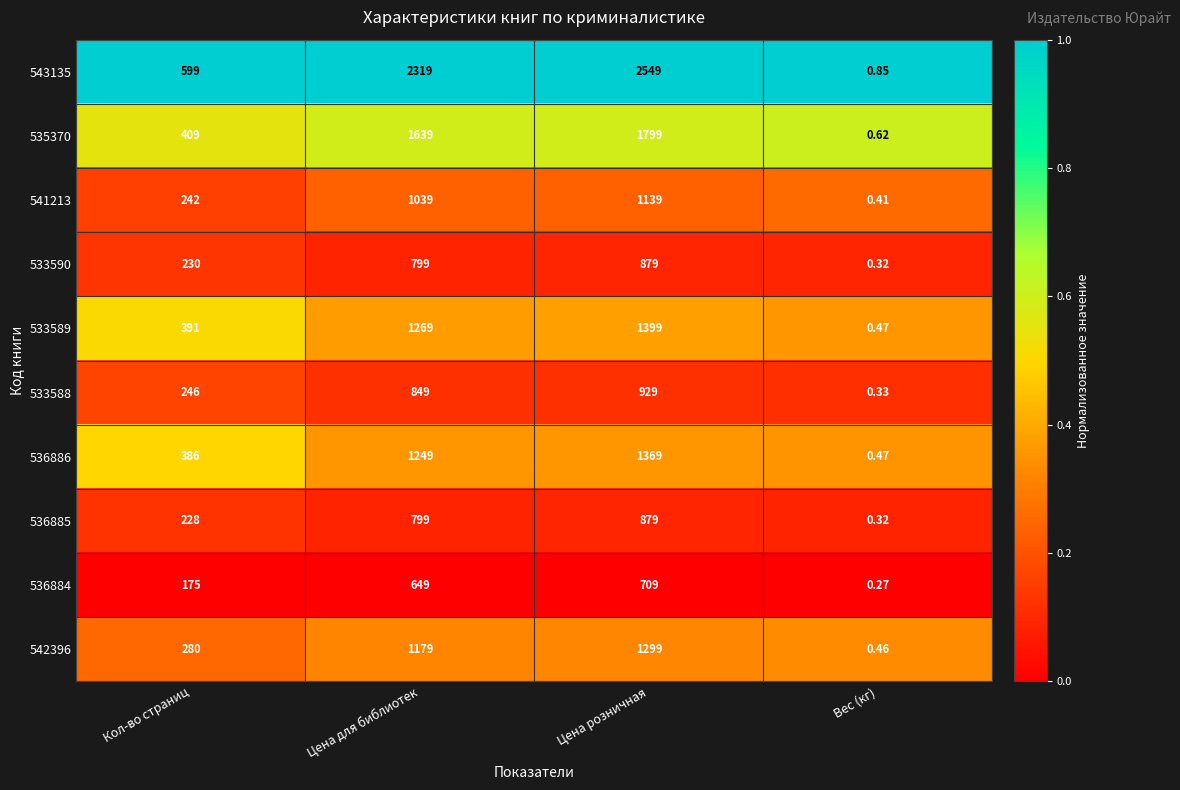

At which category does the chart reach its minimum across all series?

Вес (кг)